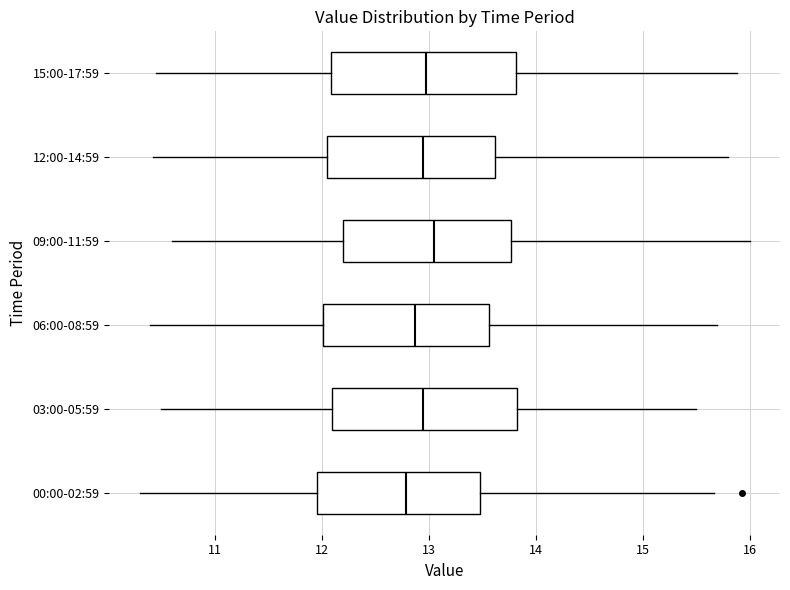

Reading bottom to top, transcribe this box plot: for each box, give where its median line is, the range the box spans, and where its two whiskers end, as read against the x-axis. The values are not printed on the chart, so give them approximately, as read against the axis.

00:00-02:59: median 12.8, box 12.0 to 13.5, whiskers 10.3 to 15.7
03:00-05:59: median 13.0, box 12.1 to 13.8, whiskers 10.5 to 15.5
06:00-08:59: median 12.9, box 12.0 to 13.6, whiskers 10.4 to 15.7
09:00-11:59: median 13.1, box 12.2 to 13.8, whiskers 10.6 to 16.0
12:00-14:59: median 13.0, box 12.0 to 13.6, whiskers 10.4 to 15.8
15:00-17:59: median 13.0, box 12.1 to 13.8, whiskers 10.5 to 15.9